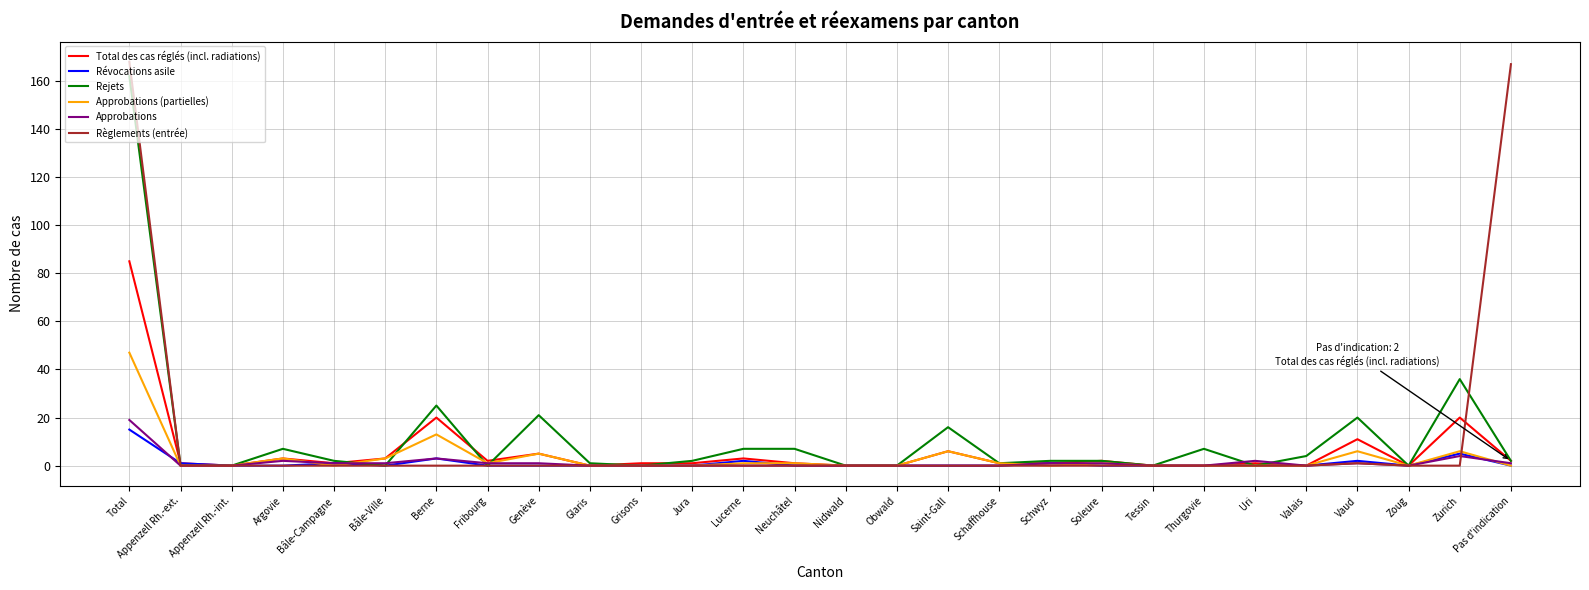

Is it true that Règlements (entrée) equals 0 at Neuchâtel?

True